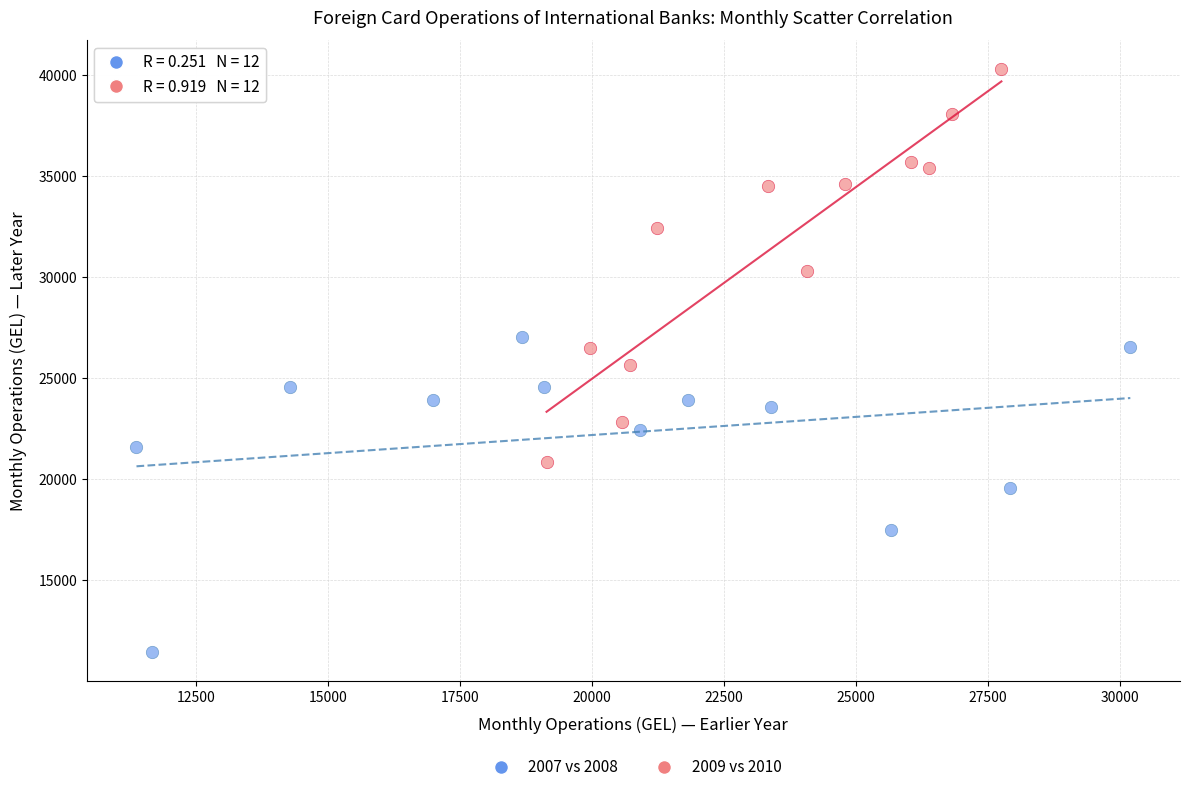

Which series has the largest Y range (max minus min)?

2009 vs 2010